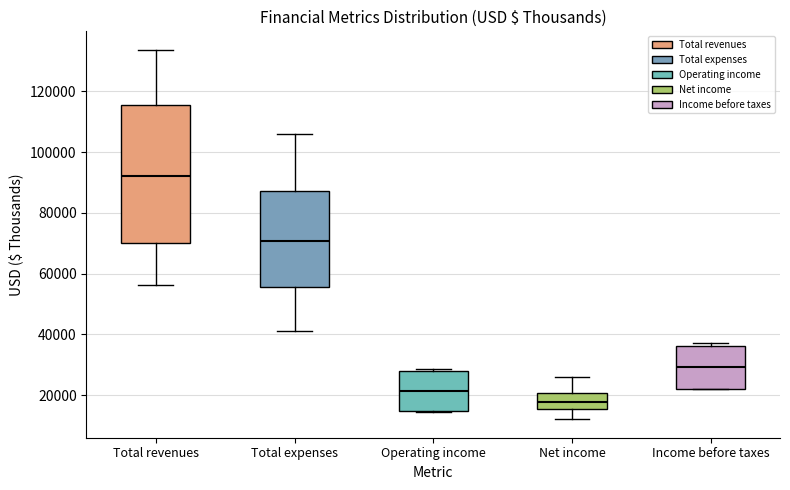

Reading left to right, transcribe this box plot: for each box, give where its median line is, the range the box spans, and where its two whiskers end, as read against the y-axis. The values are not printed on the chart, so give them approximately, as read against the axis.

Total revenues: median 92000, box 70000 to 116000, whiskers 56000 to 134000
Total expenses: median 70000, box 56000 to 88000, whiskers 42000 to 106000
Operating income: median 22000, box 14000 to 28000, whiskers 14000 to 28000 (just above the box's upper edge)
Net income: median 18000, box 16000 to 20000, whiskers 12000 to 26000
Income before taxes: median 30000, box 22000 to 36000, whiskers 22000 to 38000